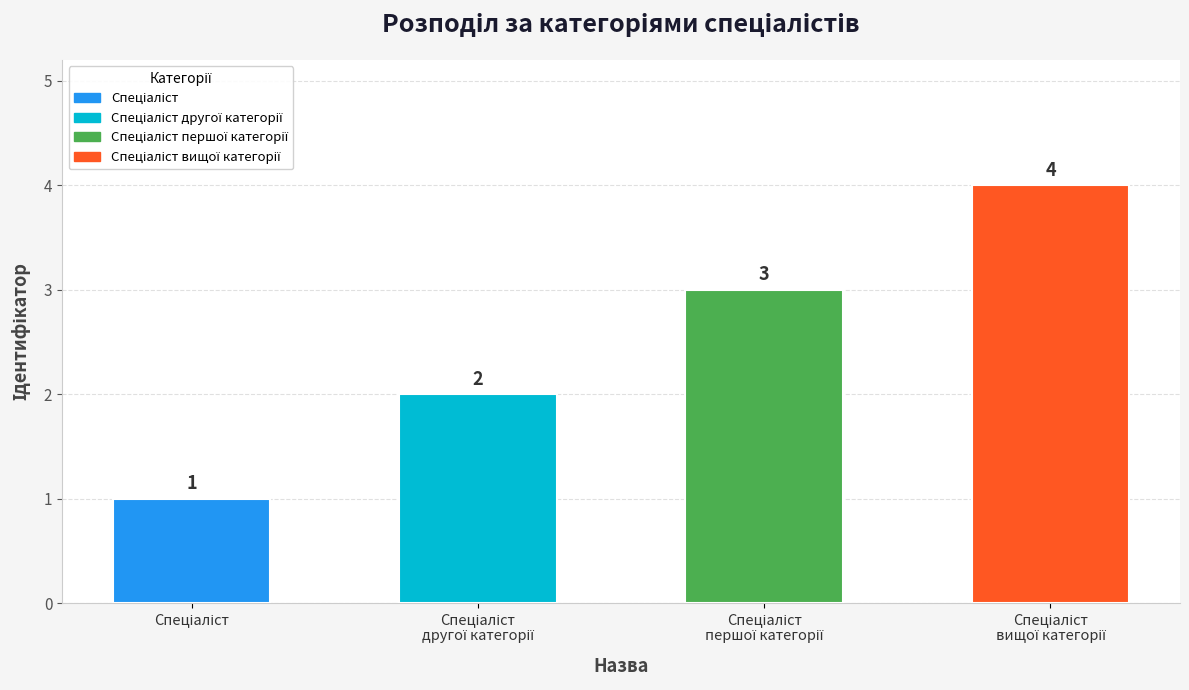

What is the sum of all values?

10